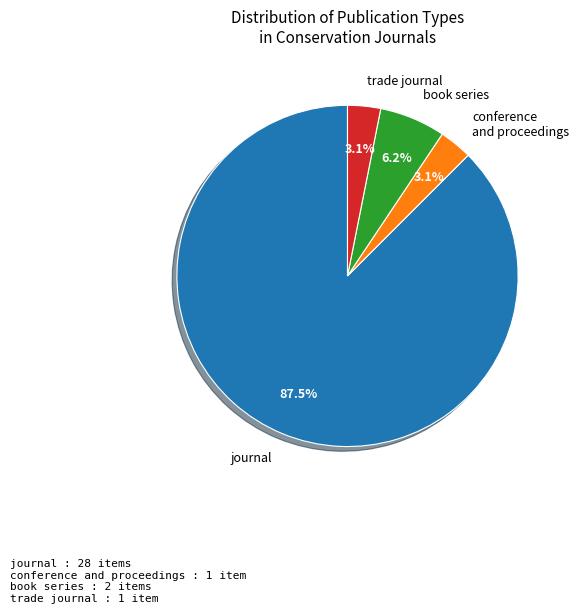

Is there a majority slice in this chart?

Yes